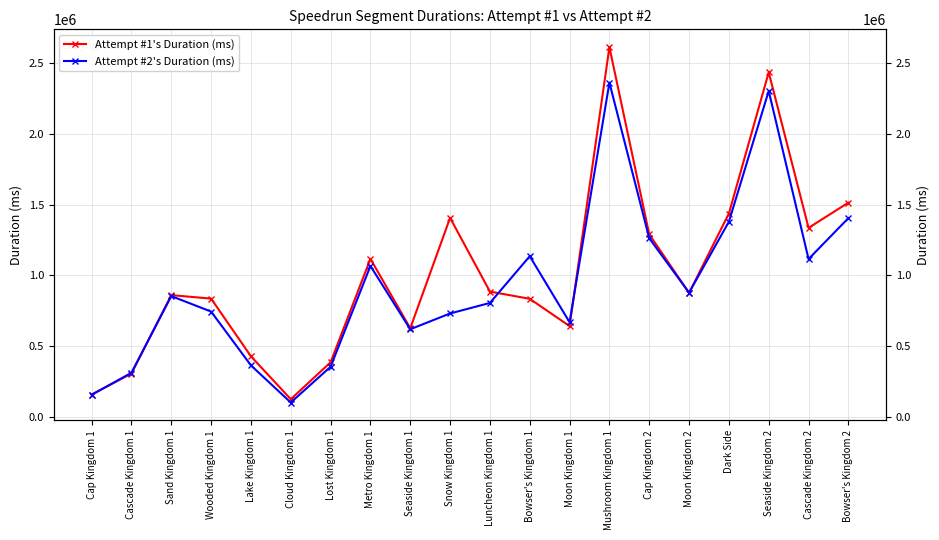

Is this an area chart (filled region under the line)?

No